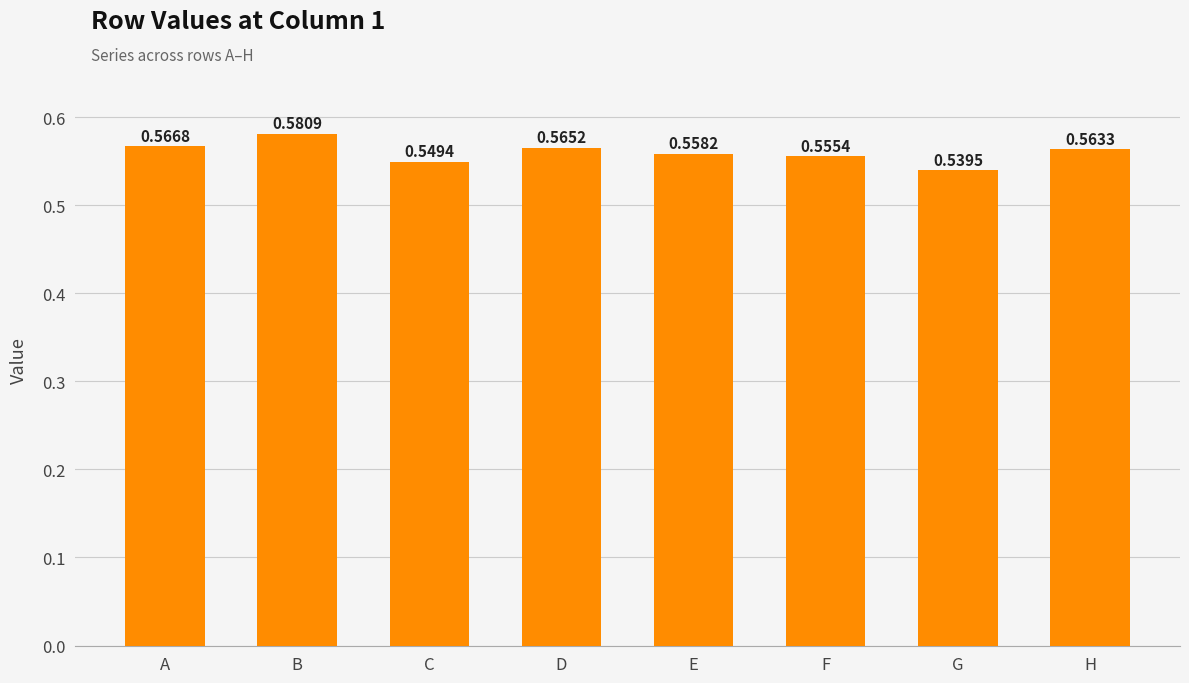

At which label is the value closest to 0?

G